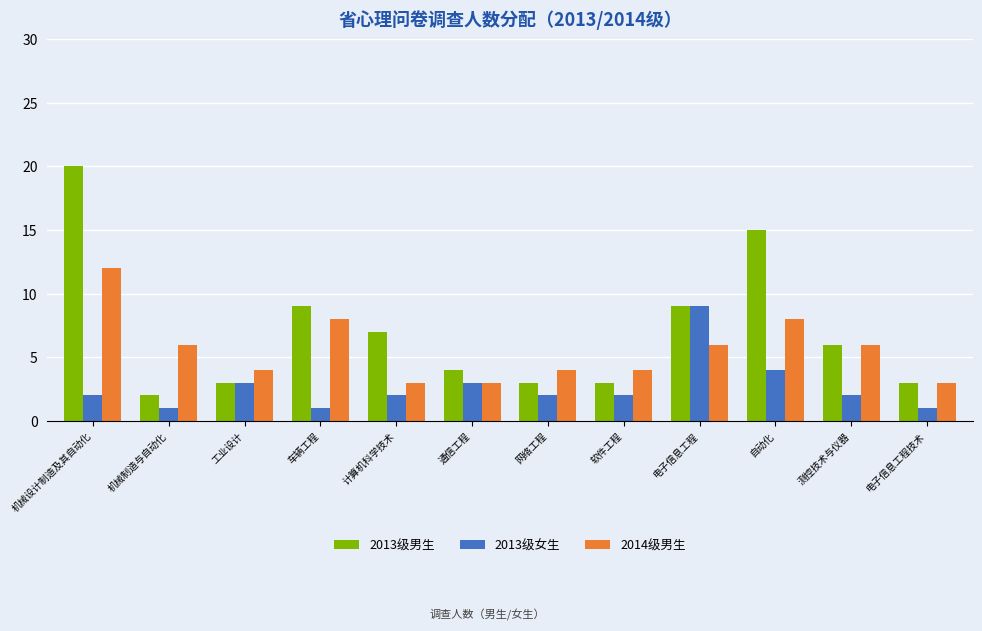

Count the number of data series in this chart.

3